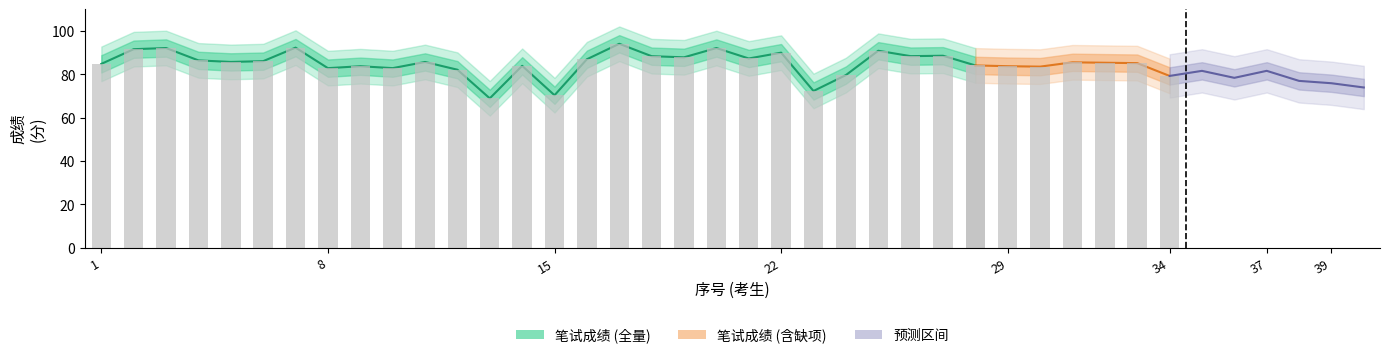

What is the maximum value shown in the chart?

94.1